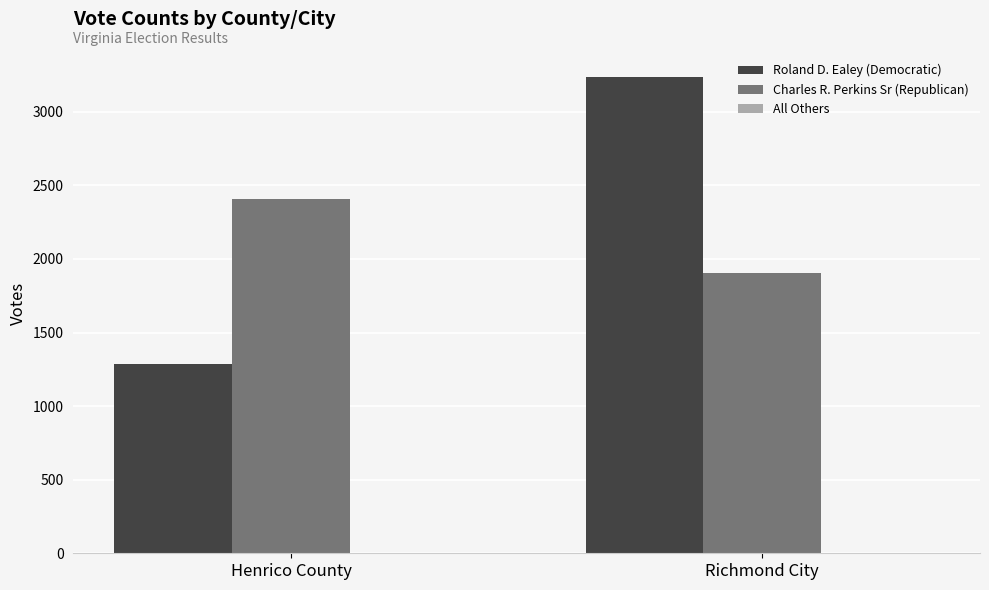

How many groups of bars are there?

2